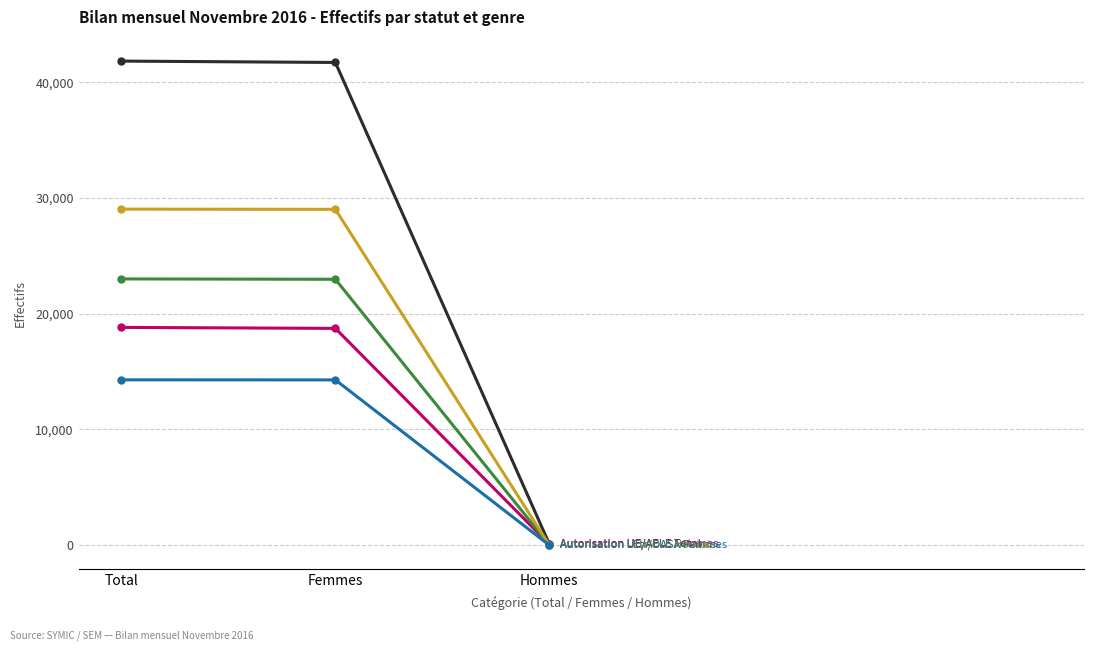

At which category does the chart reach its minimum across all series?

Hommes